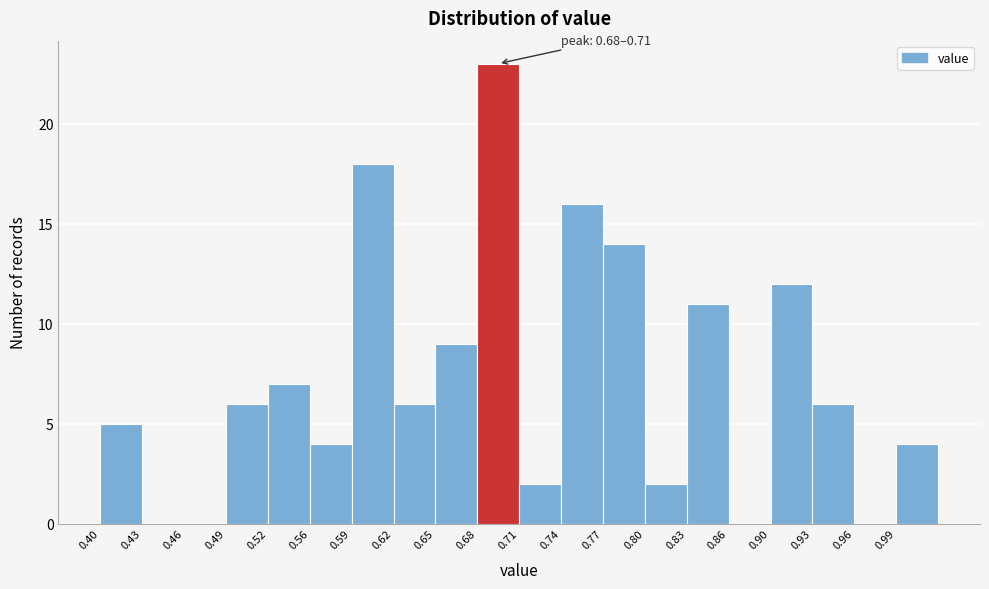

Over which range of the x-axis is the bar tallest?

0.679 to 0.710